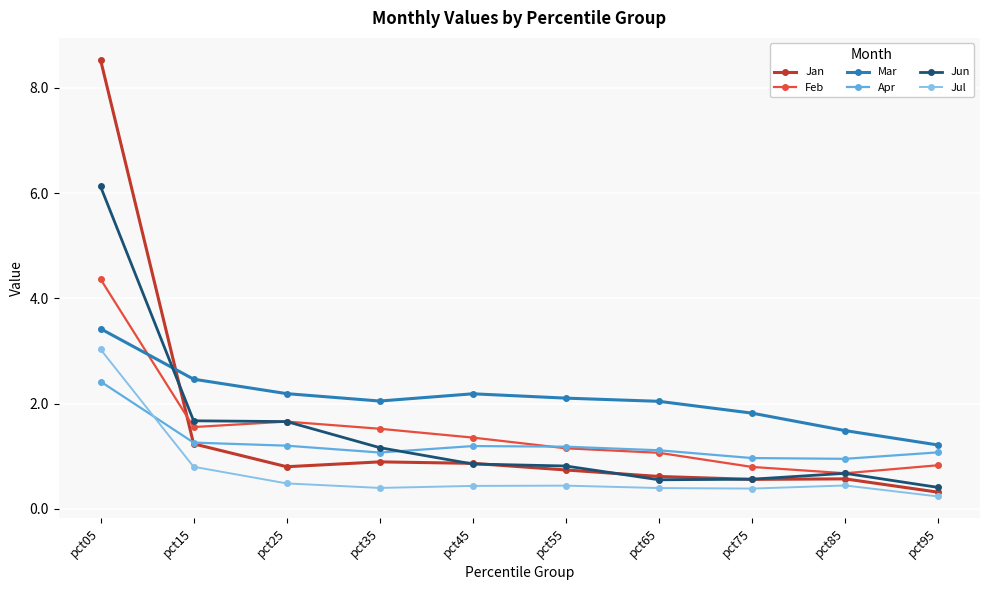

Which category has the highest value in the Jul series?

pct05